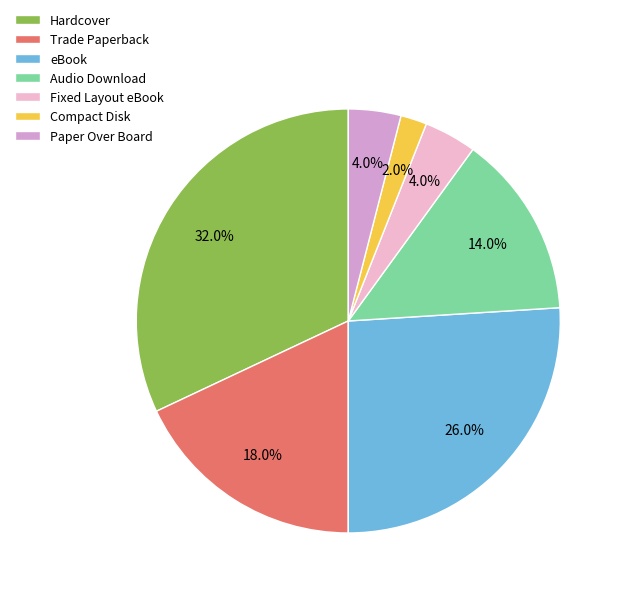

How many slices are in this pie chart?

7